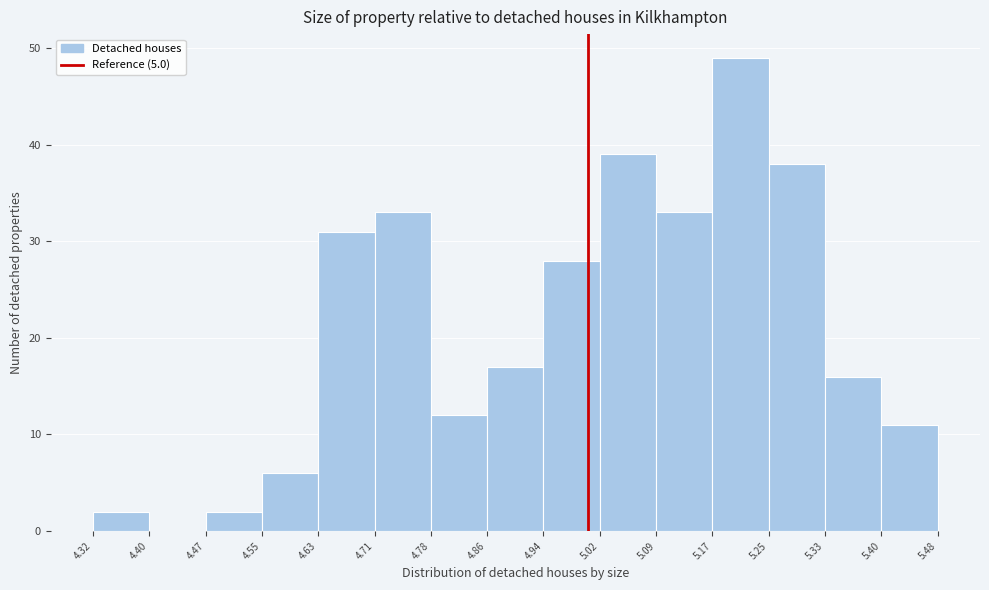

Which range on the x-axis has the tallest bar?

5.17 to 5.25